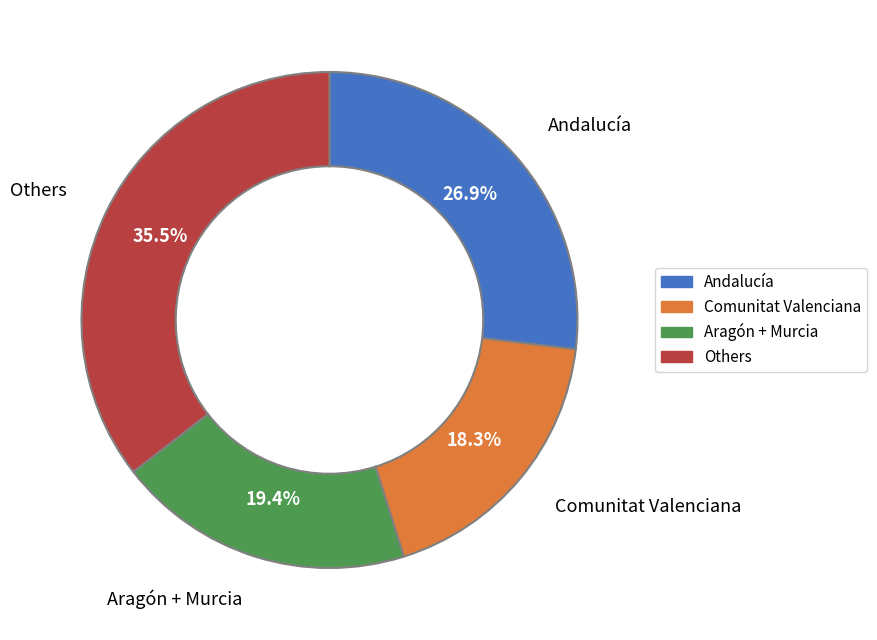

Is there a majority slice in this chart?

No